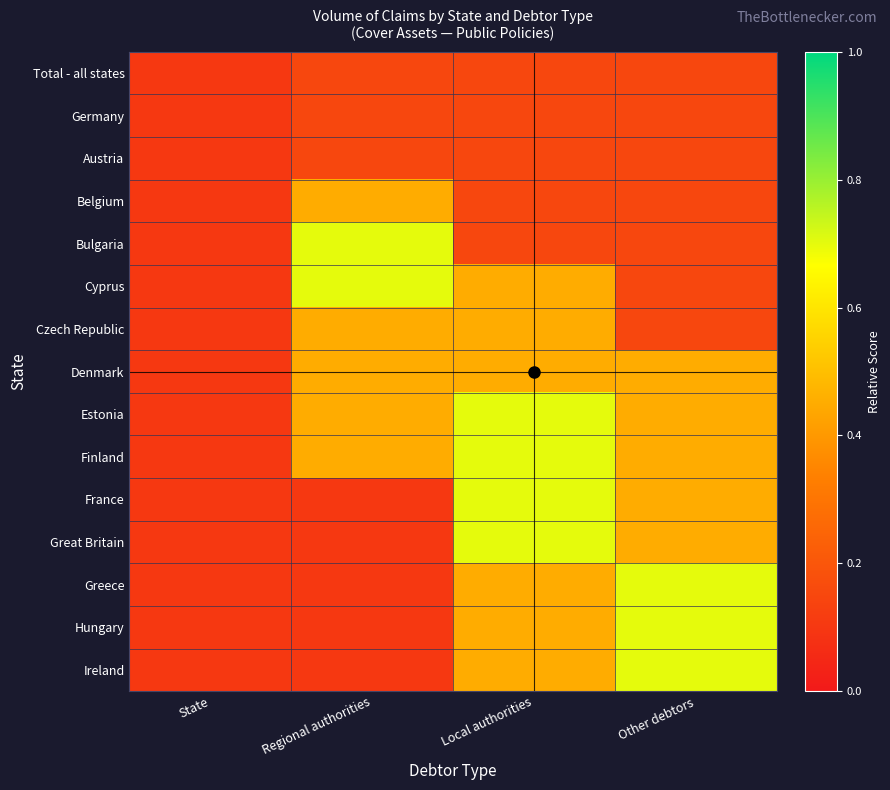

Which series has the largest total across all categories?

Estonia